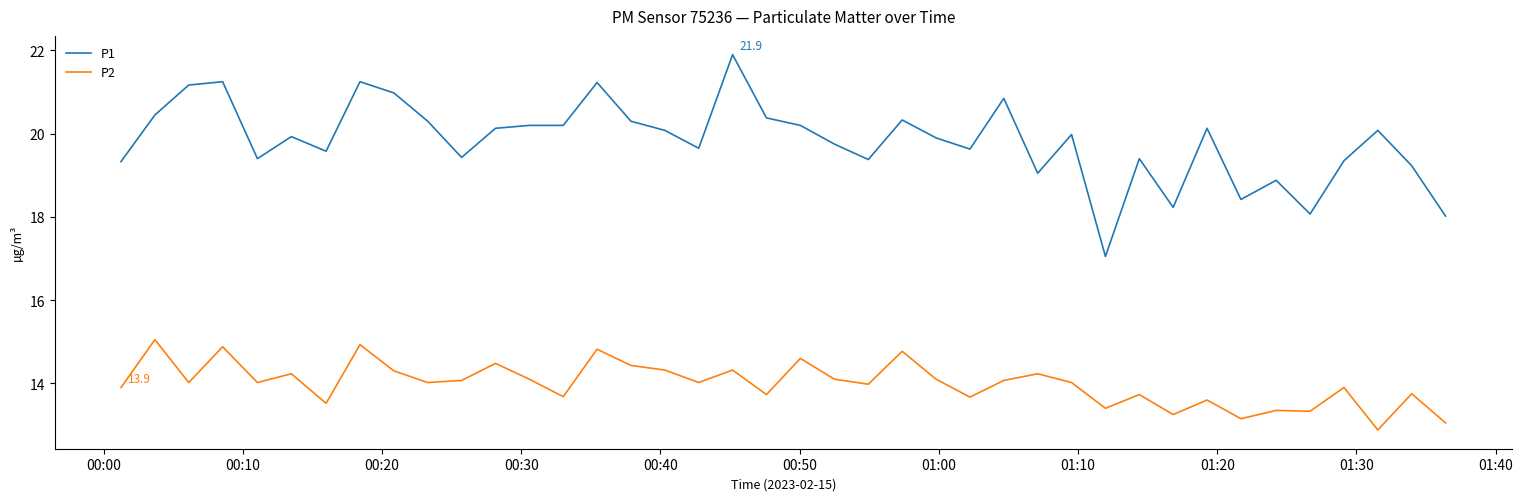

List the series in order of their overall mean, highest first.

P1, P2